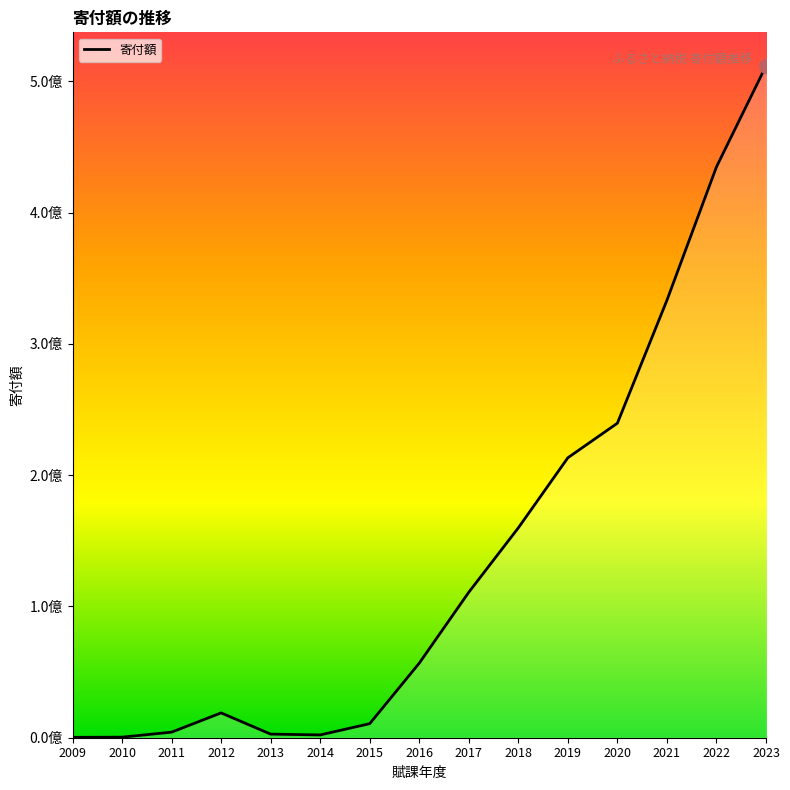

Is this an area chart (filled region under the line)?

Yes